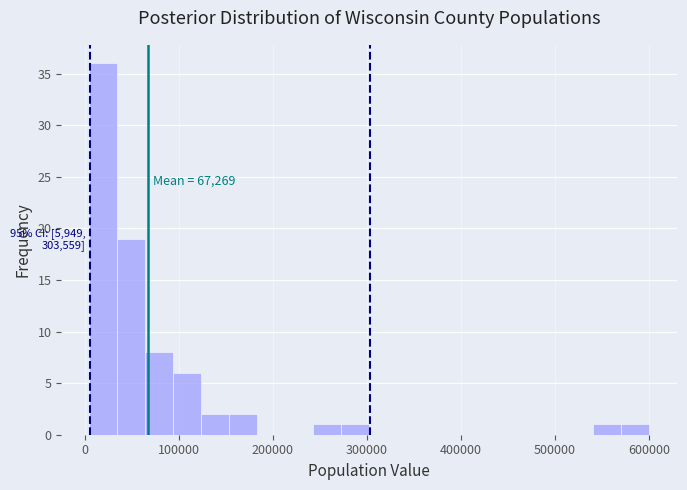

Around what value on the x-axis is the tallest bar? Give the approximate position of its centre, as read against the axis.

20000